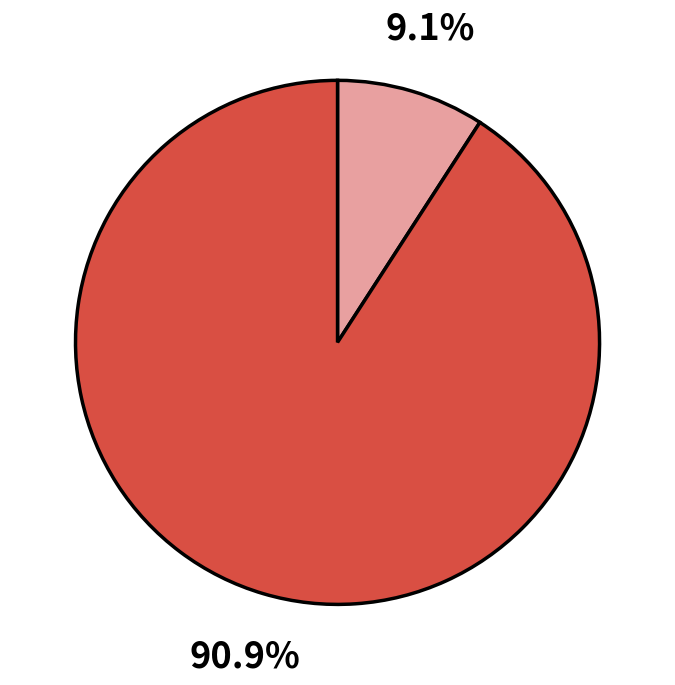

To the nearest percent, what is the difference between the largest and smallest slice percentages?

82%